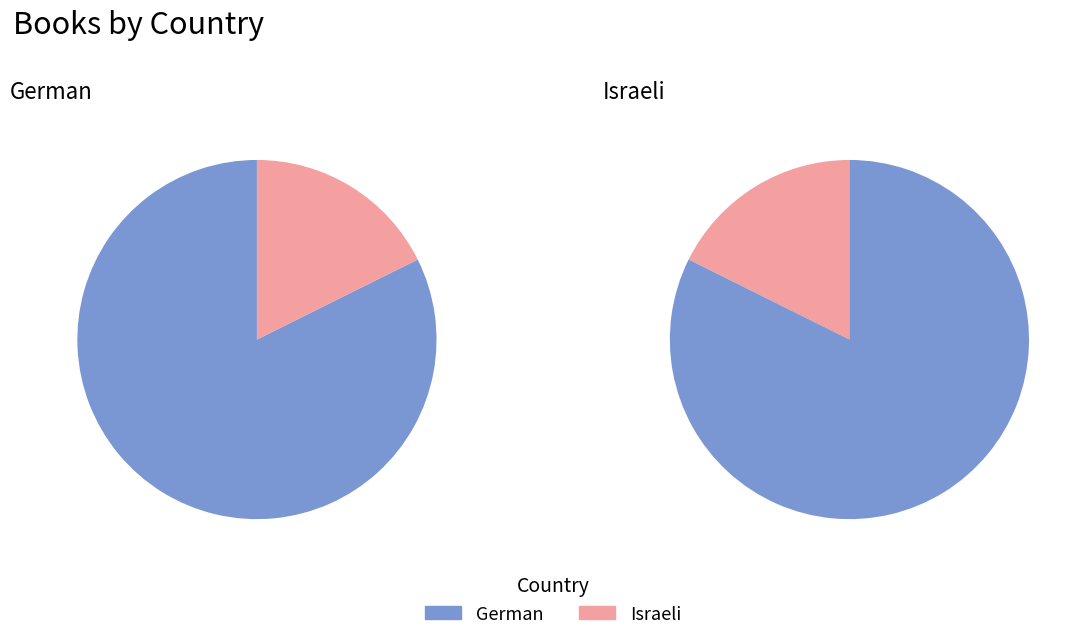

The Israeli slice represents 6% of the pie. True or false?

False